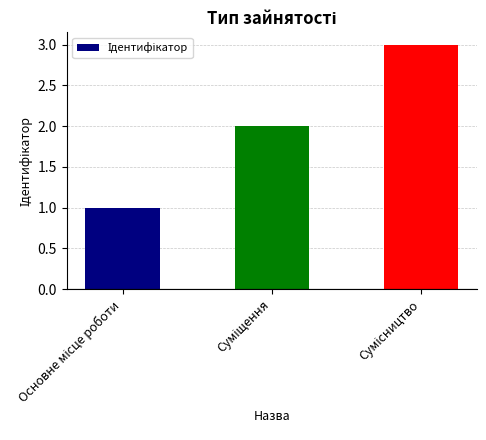

What is the maximum value shown in the chart?

3